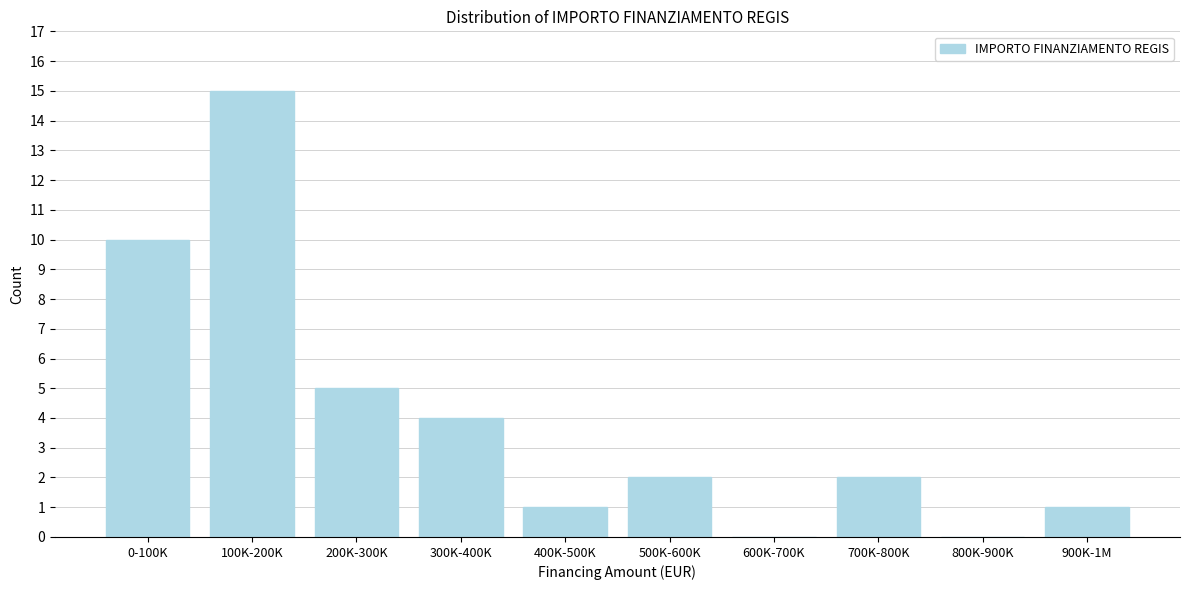

Reading right to left, list all the values displayed in this chart.

900K-1M=1	800K-900K=0	700K-800K=2	600K-700K=0	500K-600K=2	400K-500K=1	300K-400K=4	200K-300K=5	100K-200K=15	0-100K=10